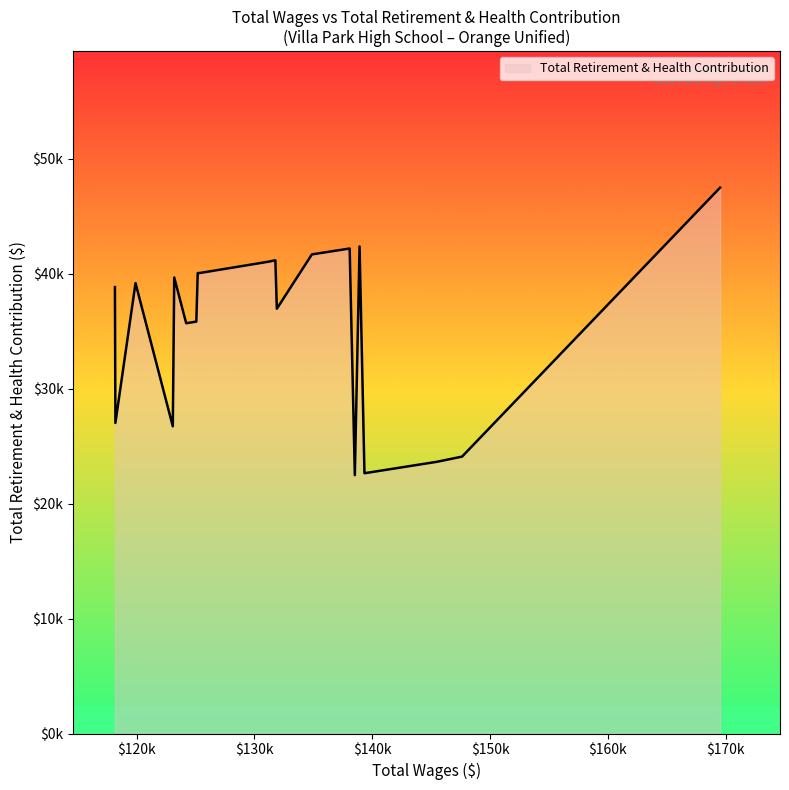

Rank the categories by value from lowest to highest.

5, 3, 2, 1, 16, 18, 14, 13, 8, 19, 17, 15, 12, 11, 10, 9, 7, 6, 4, 0